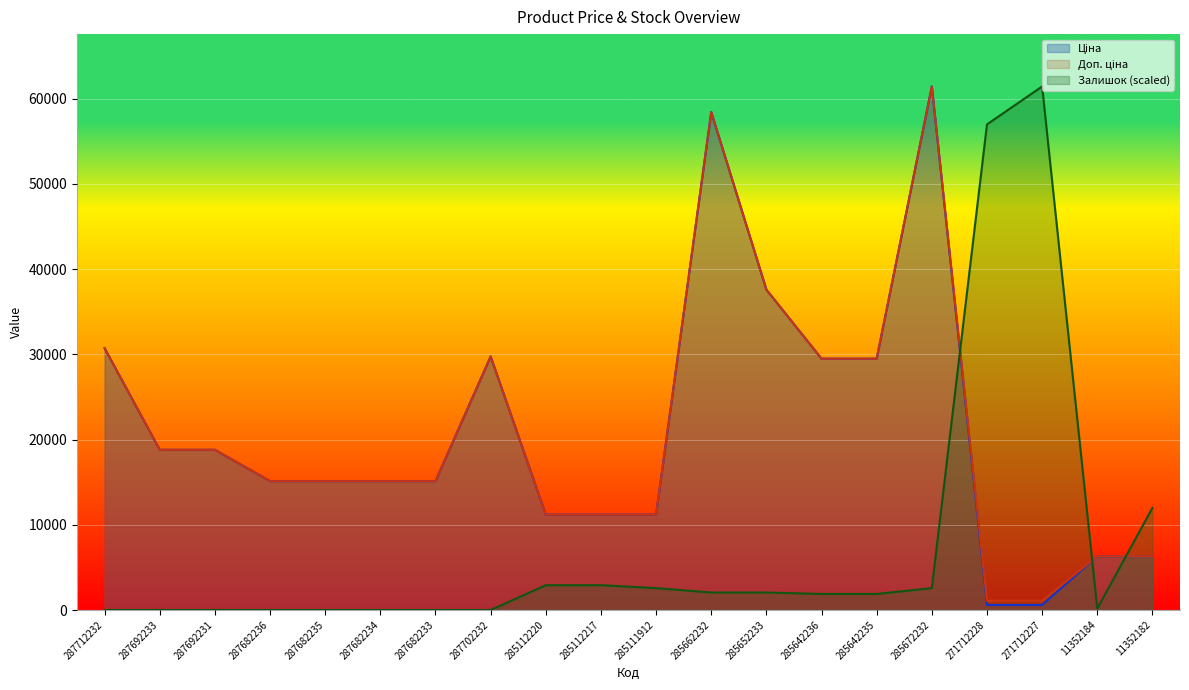

Reading left to right, list all the values displayed in this chart.

Ціна: 287712232=30717.1	287692233=18796.8	287692231=18796.8	287682236=15120.0	287682235=15120.0	287682234=15120.0	287682233=15120.0	287702232=29747.2	285112220=11188.2	285112217=11188.2	285111912=11188.2	285662232=58426.5	285652233=37593.6	285642236=29491.5	285642235=29491.5	285672232=61434.3	271712228=589.9	271712227=589.9	11352184=6308.8	11352182=6308.8
Доп. ціна: 287712232=30717.1	287692233=18796.8	287692231=18796.8	287682236=15120.0	287682235=15120.0	287682234=15120.0	287682233=15120.0	287702232=29747.2	285112220=11188.2	285112217=11188.2	285111912=11188.2	285662232=58426.5	285652233=37593.6	285642236=29491.5	285642235=29491.5	285672232=61434.3	271712228=1081.7	271712227=1081.7	11352184=6308.8	11352182=6308.8
Залишок: 287712232=0.0	287692233=0.0	287692231=0.0	287682236=0.0	287682235=0.0	287682234=0.0	287682233=0.0	287702232=0.0	285112220=2909.1	285112217=2909.1	285111912=2566.9	285662232=2053.5	285652233=2053.5	285642236=1882.4	285642235=1882.4	285672232=2566.9	271712228=56985.0	271712227=61434.3	11352184=171.1	11352182=11978.8